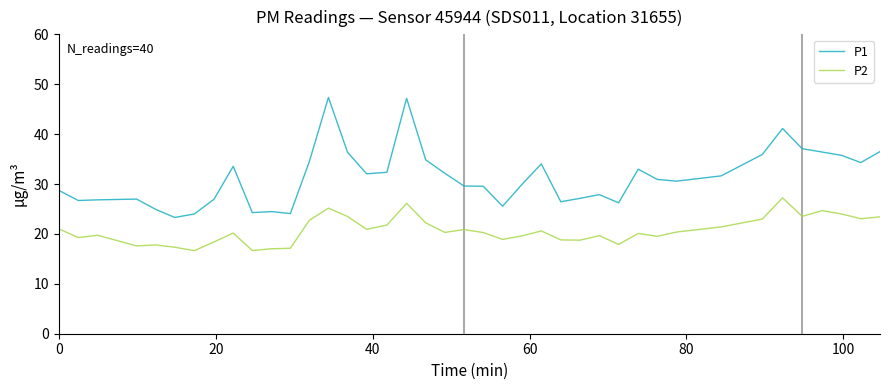

True or false: P2 and P1 intersect in this chart.

False